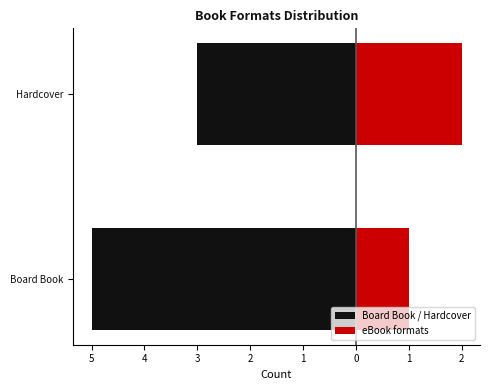

Reading left to right, list all the values displayed in this chart.

Board Book / Hardcover: -5	-3
eBook formats: 1	2